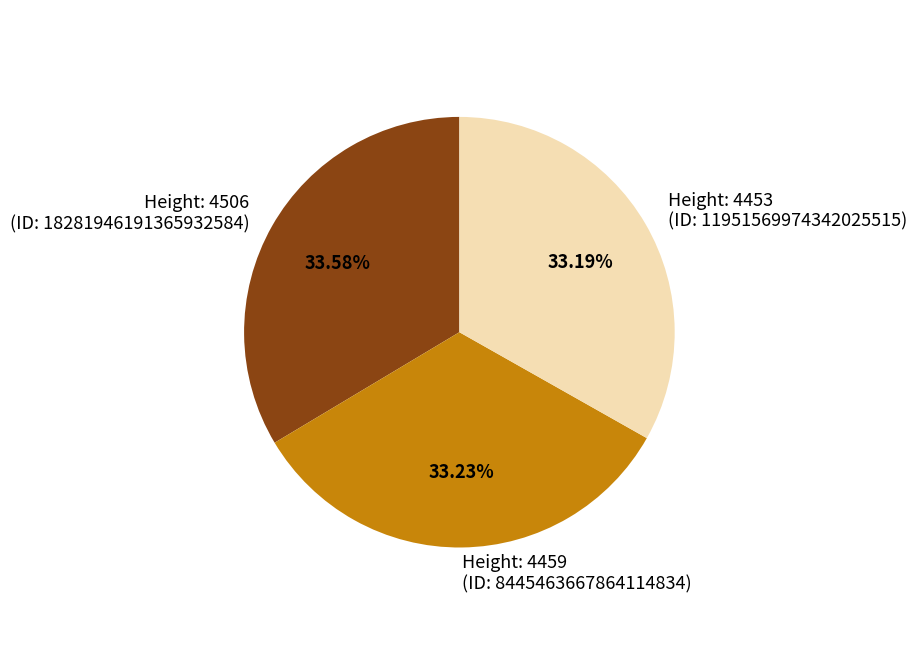

Is the sum of Height: 4453 (ID: 11951569974342025515) and Height: 4459 (ID: 8445463667864114834) greater than half?

Yes